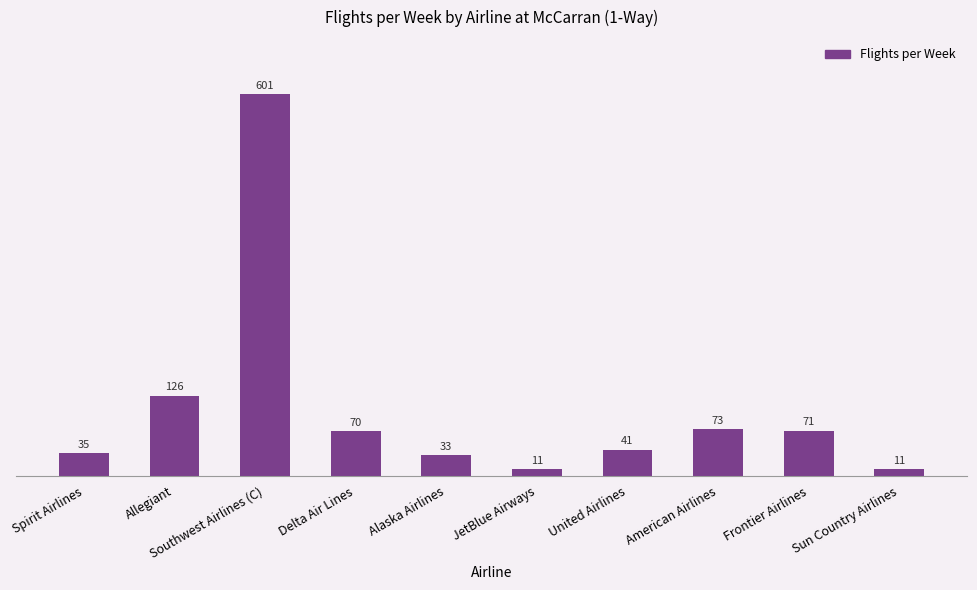

Which has a higher value, Allegiant or Spirit Airlines?

Allegiant